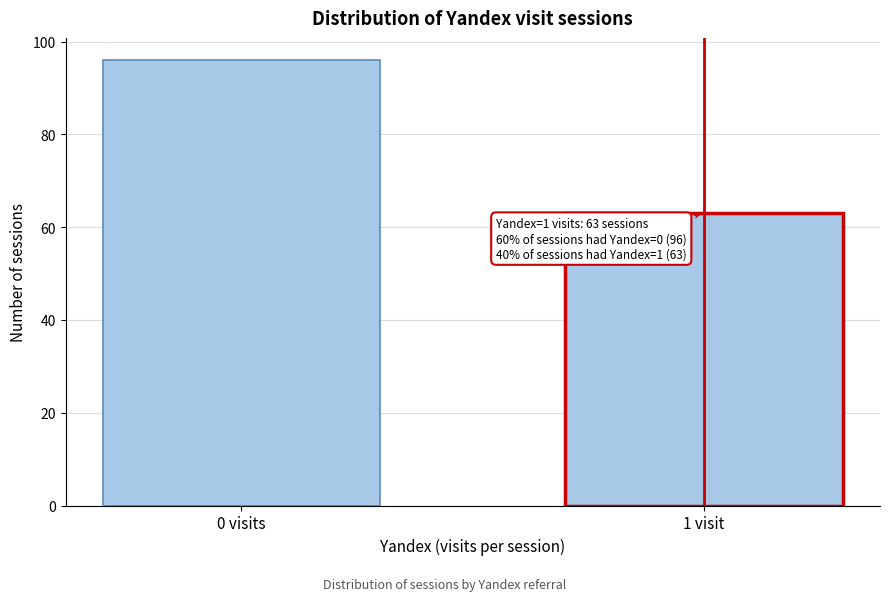

Reading left to right, what are all the values shown in this chart?

96	63